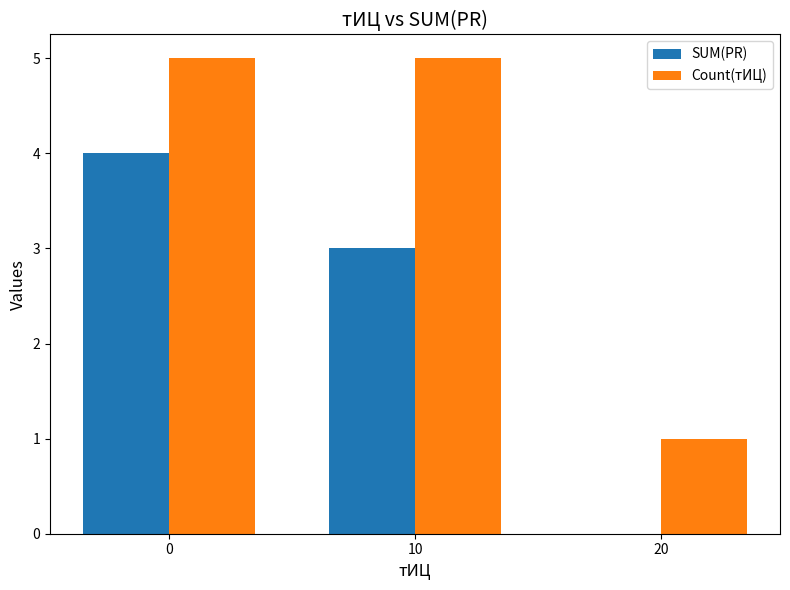

Is the value of Count(тИЦ) at 20 greater than the value of SUM(PR) at 20?

Yes